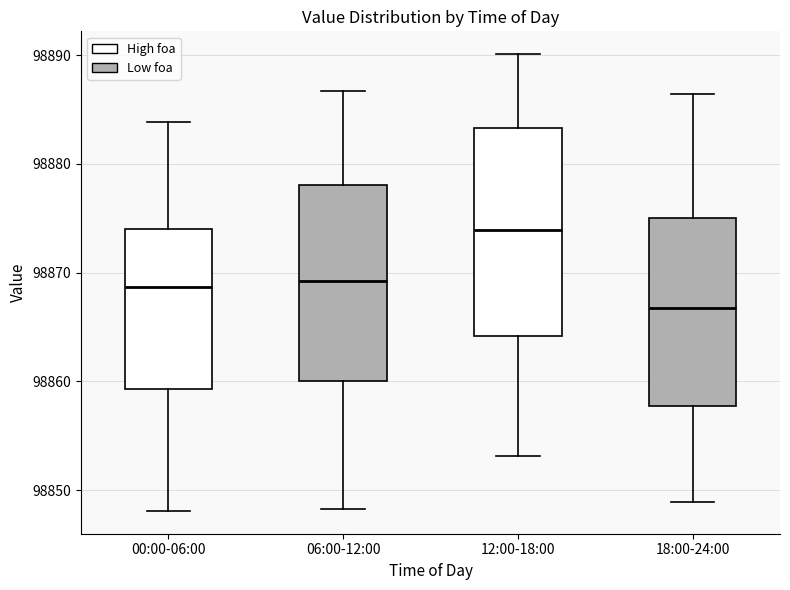

Reading left to right, read every box against the y-axis: the position of its median line, the range the box covers, and the ends of its whiskers. The values are not printed on the chart, so give them approximately, as read against the axis.

00:00-06:00: median 98869, box 98859 to 98874, whiskers 98848 to 98884
06:00-12:00: median 98869, box 98860 to 98878, whiskers 98848 to 98887
12:00-18:00: median 98874, box 98864 to 98883, whiskers 98853 to 98890
18:00-24:00: median 98867, box 98858 to 98875, whiskers 98849 to 98886